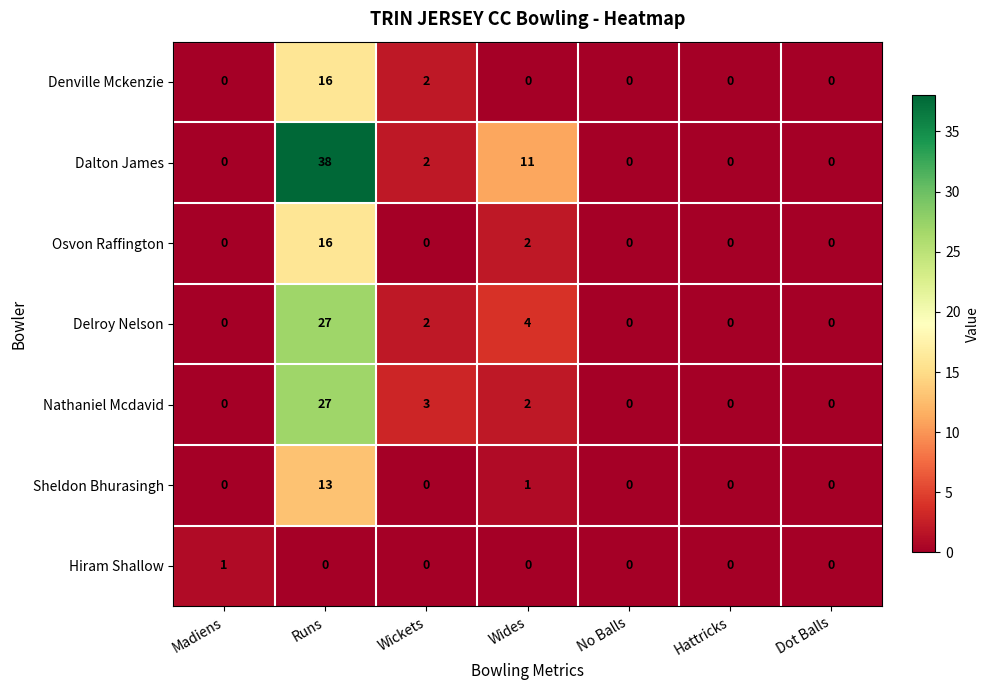

True or false: Osvon Raffington has a value of -8 at No Balls.

False